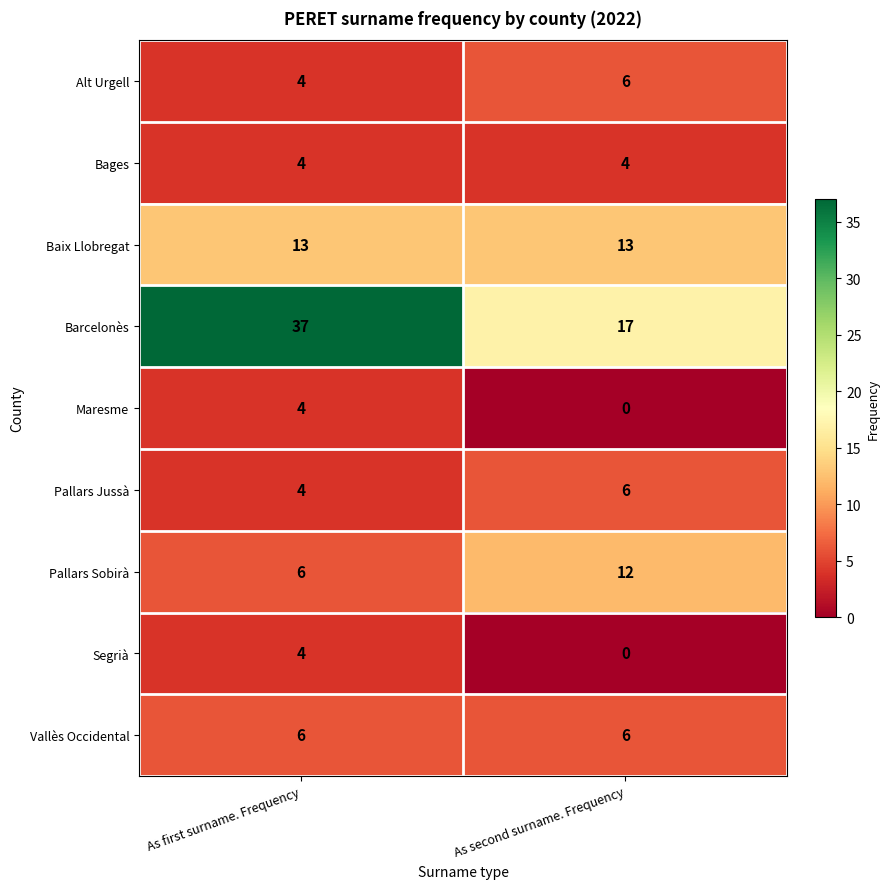

True or false: Pallars Jussà has a value of 4 at As first surname. Frequency.

True